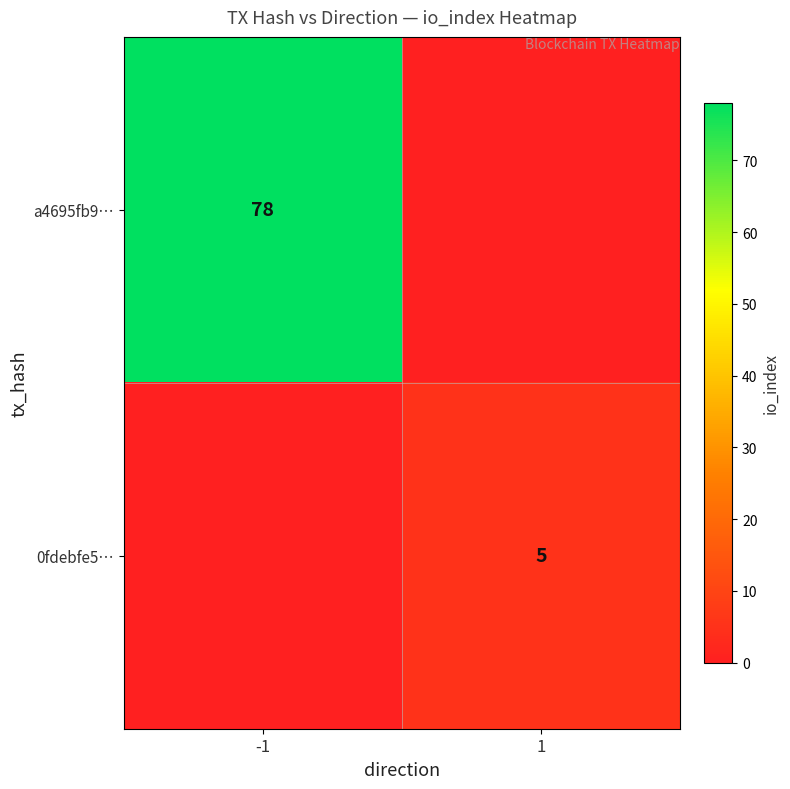

True or false: 0fdebfe5… has a value of 5 at 1.

True